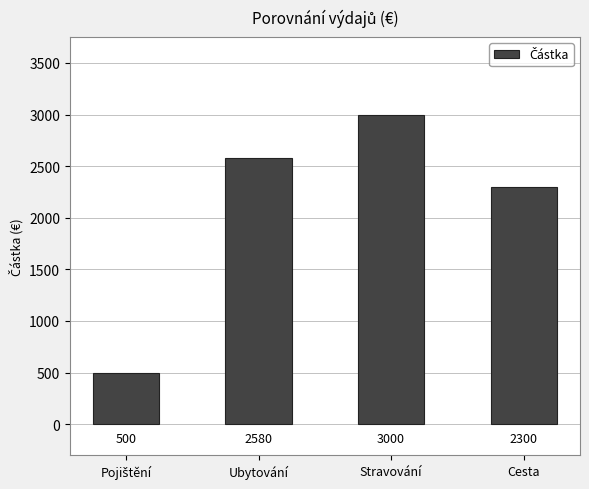

Are the bars grouped side by side (vs. stacked)?

No